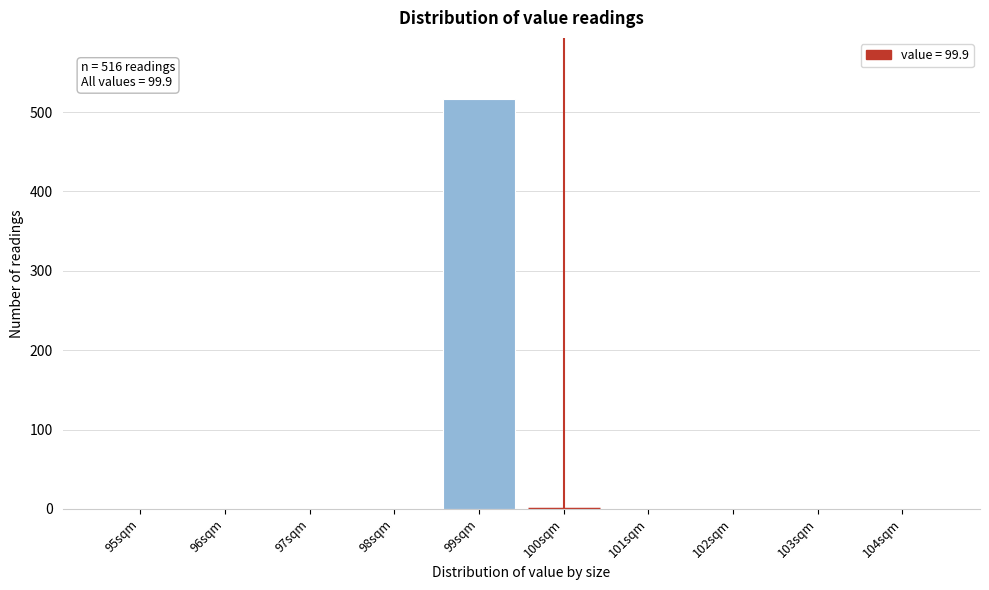

Reading left to right, what are all the values shown in this chart?

95sqm=0	96sqm=0	97sqm=0	98sqm=0	99sqm=516	100sqm=0	101sqm=0	102sqm=0	103sqm=0	104sqm=0